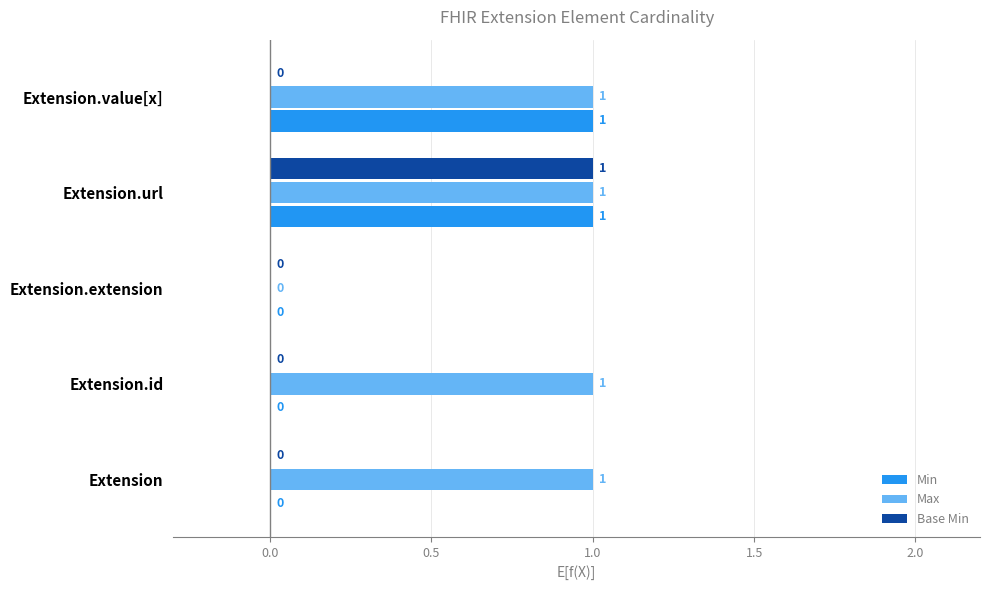

At which label does Base Min reach its peak?

Extension.url